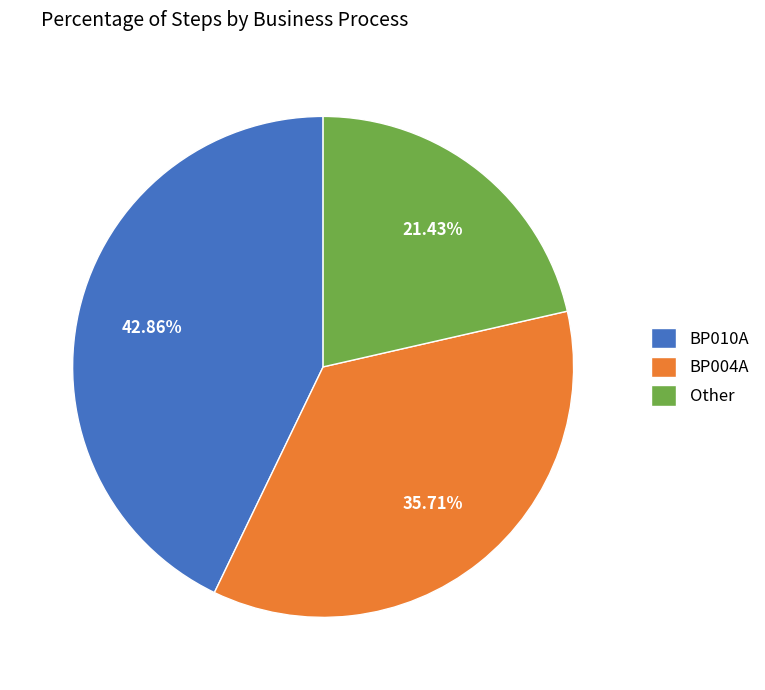

What percentage is NOT represented by BP004A?

64.3%